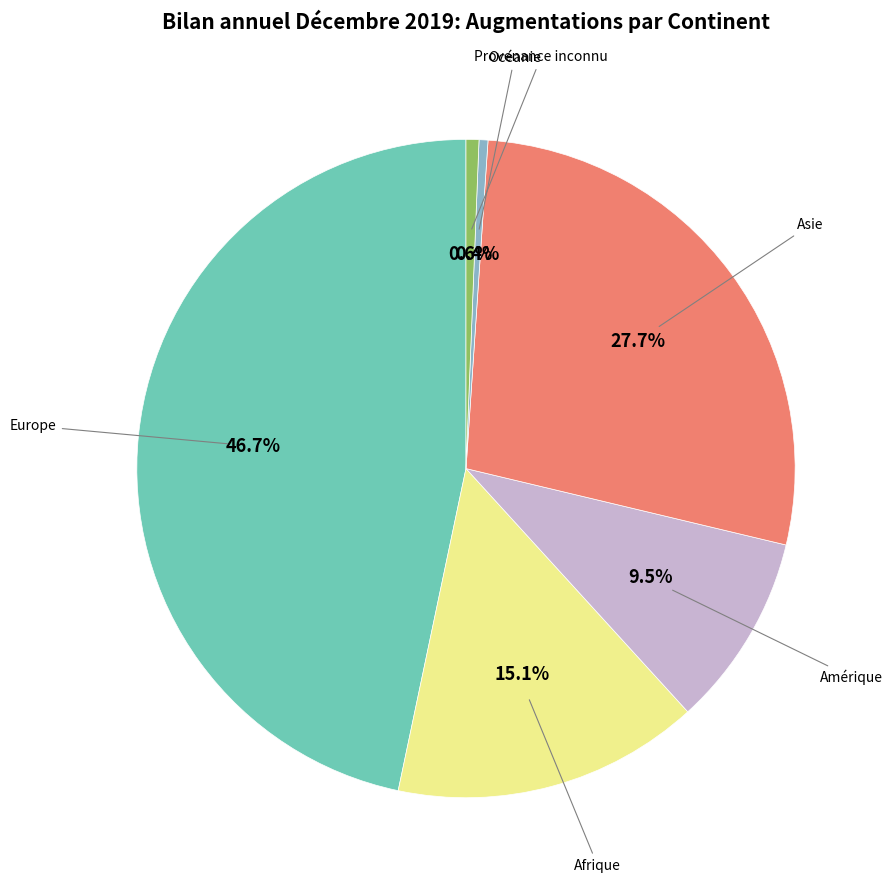

Is there any slice that represents more than half of the pie?

No